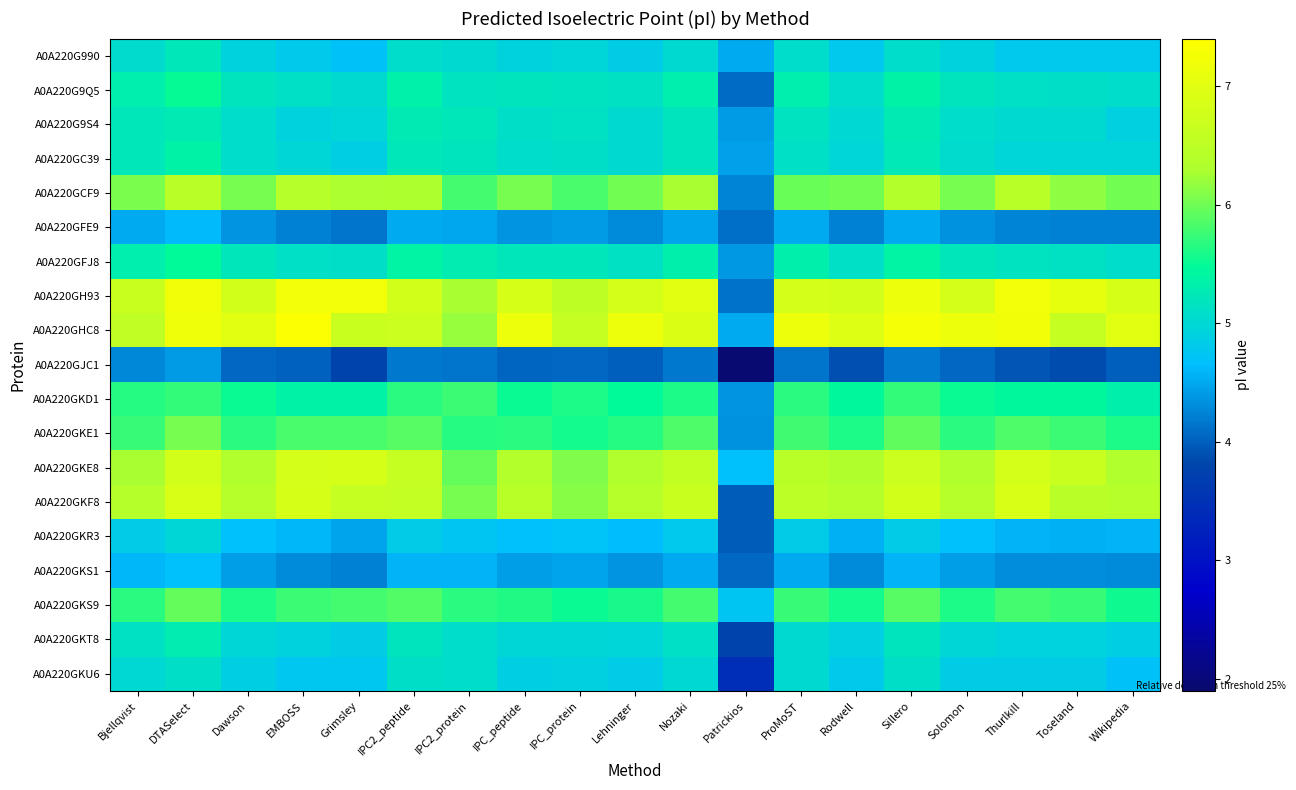

Which has a higher value, Rodwell or Patrickios?

Rodwell